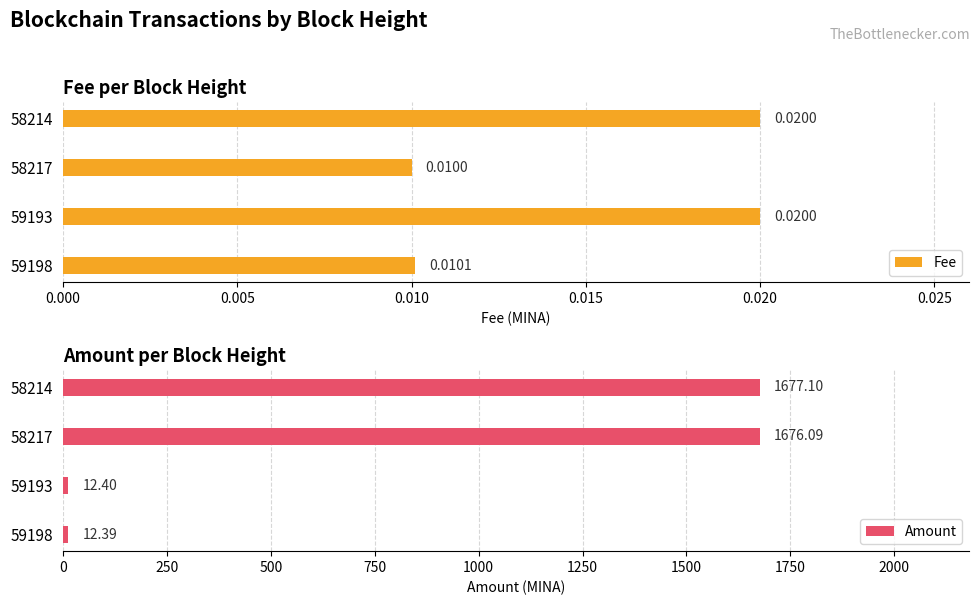

Reading left to right, what are all the values shown in this chart?

Fee: 0.0	0.0	0.0	0.0
Amount: 12.4	12.4	1676.1	1677.1